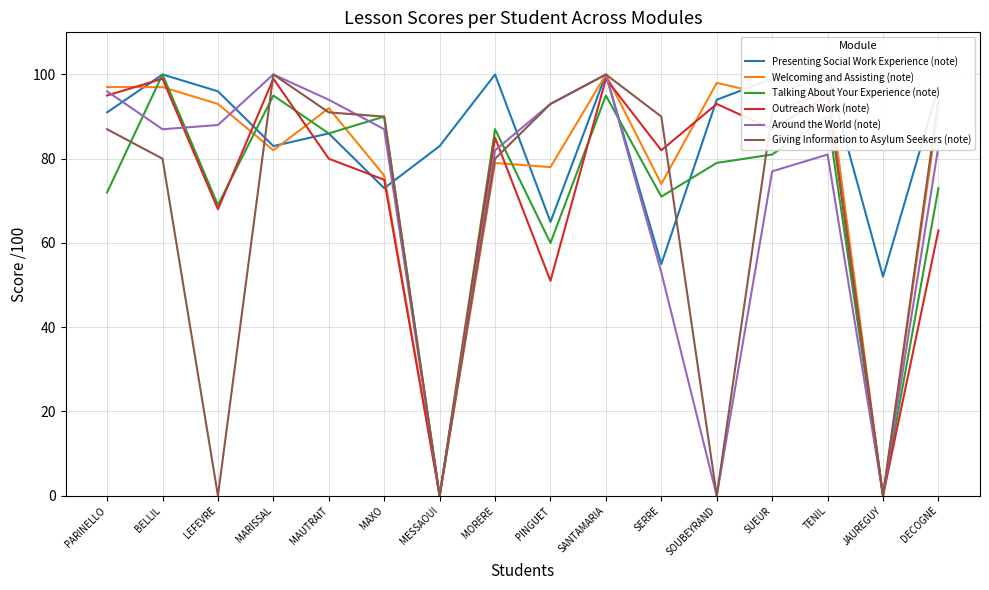

What is the difference between the Giving Information to Asylum Seekers (note) values at MAXO and SANTAMARIA?

10